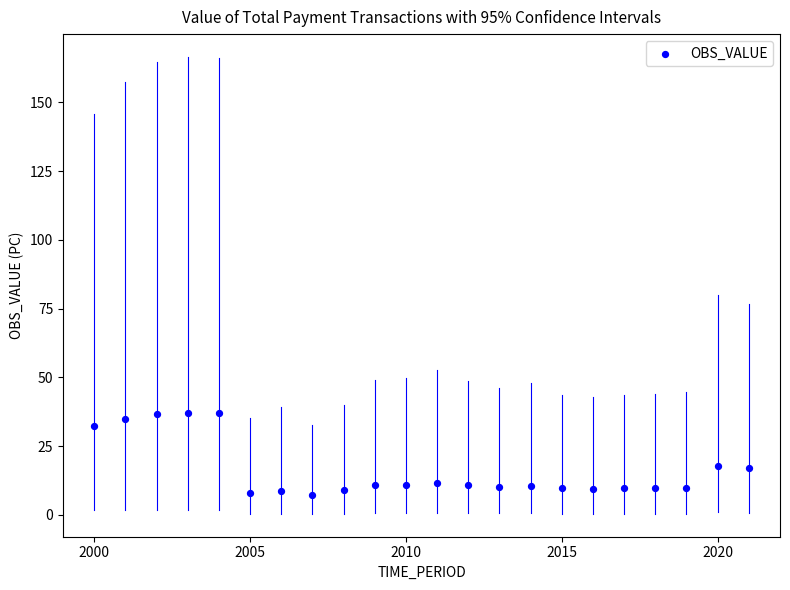

What is the range of Y values (max minus min)?

29.8